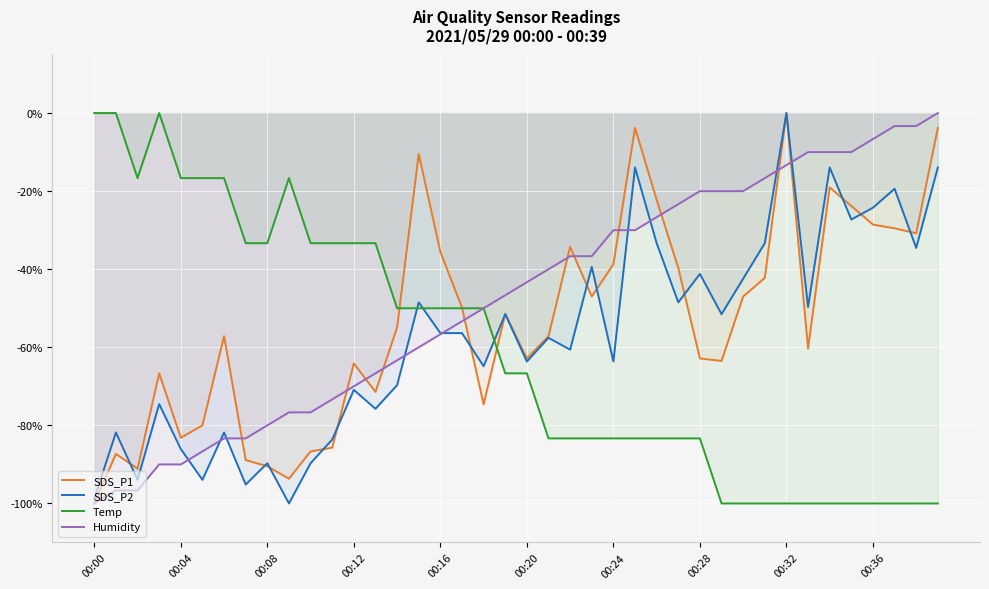

What is the smallest value displayed?

-100.0